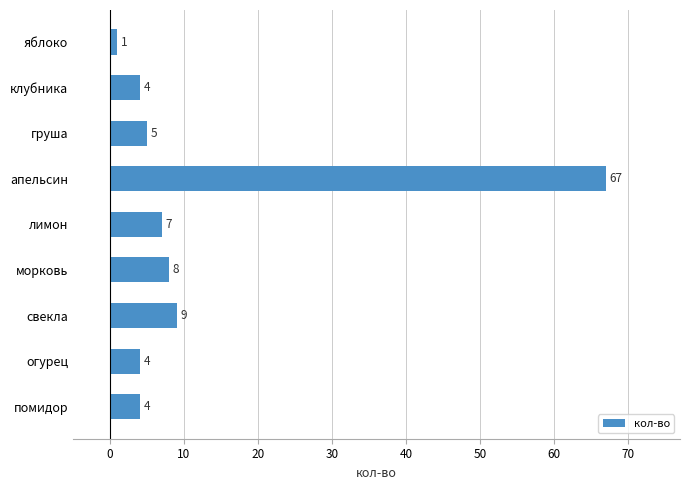

Is it true that the value at морковь is 8?

True